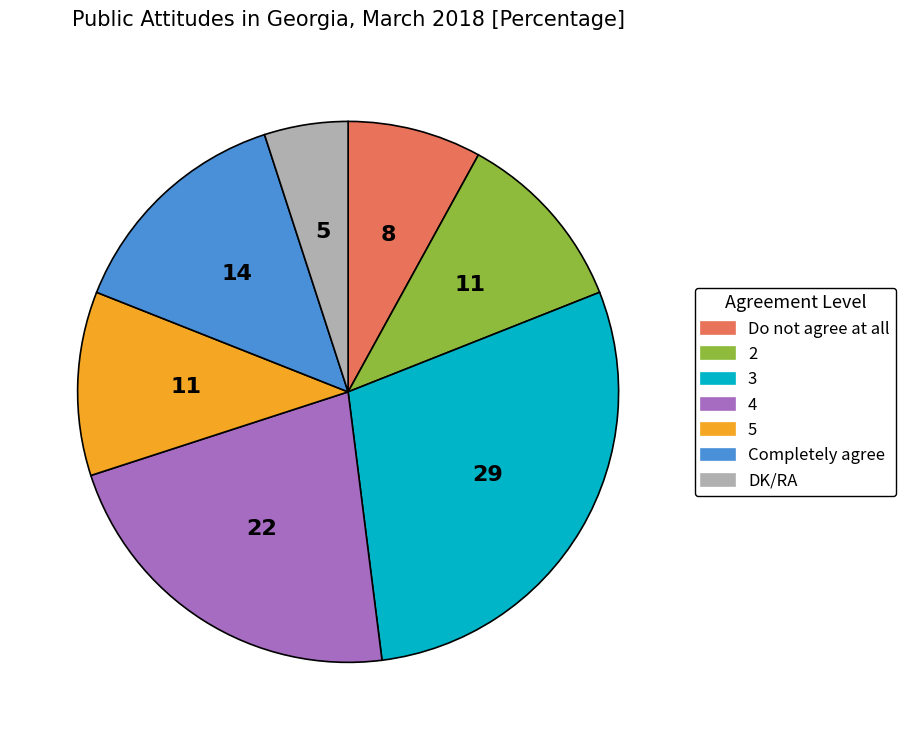

Combined, do 2 and 5 account for over 50%?

No